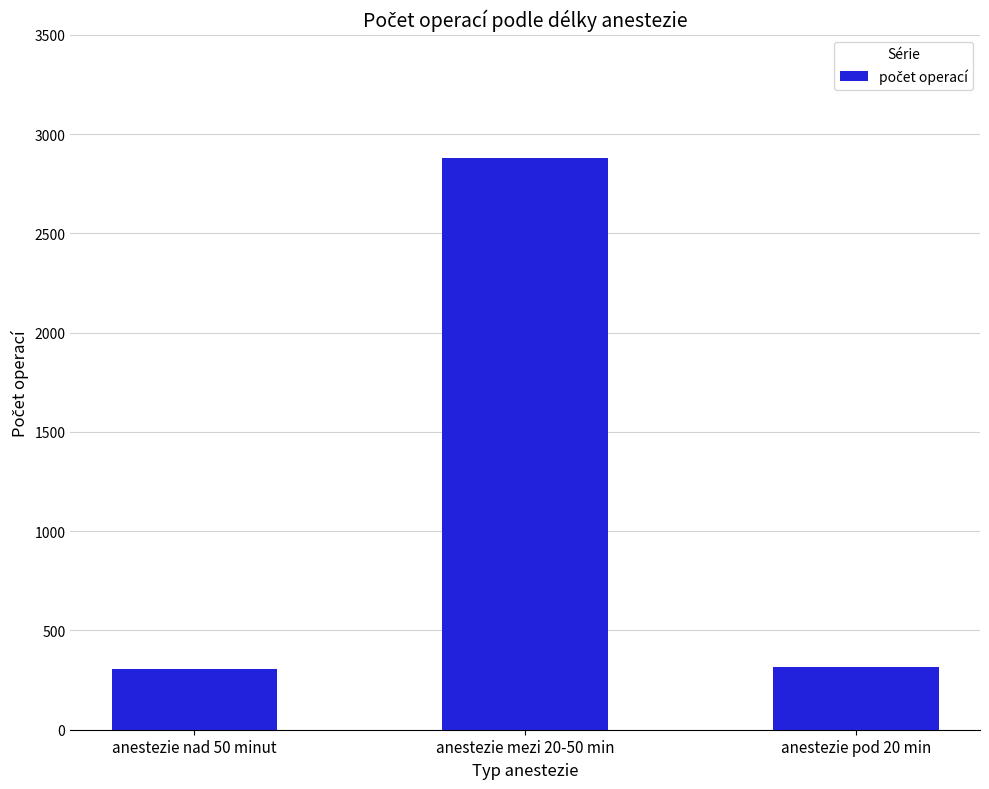

Does the chart contain any negative values?

No